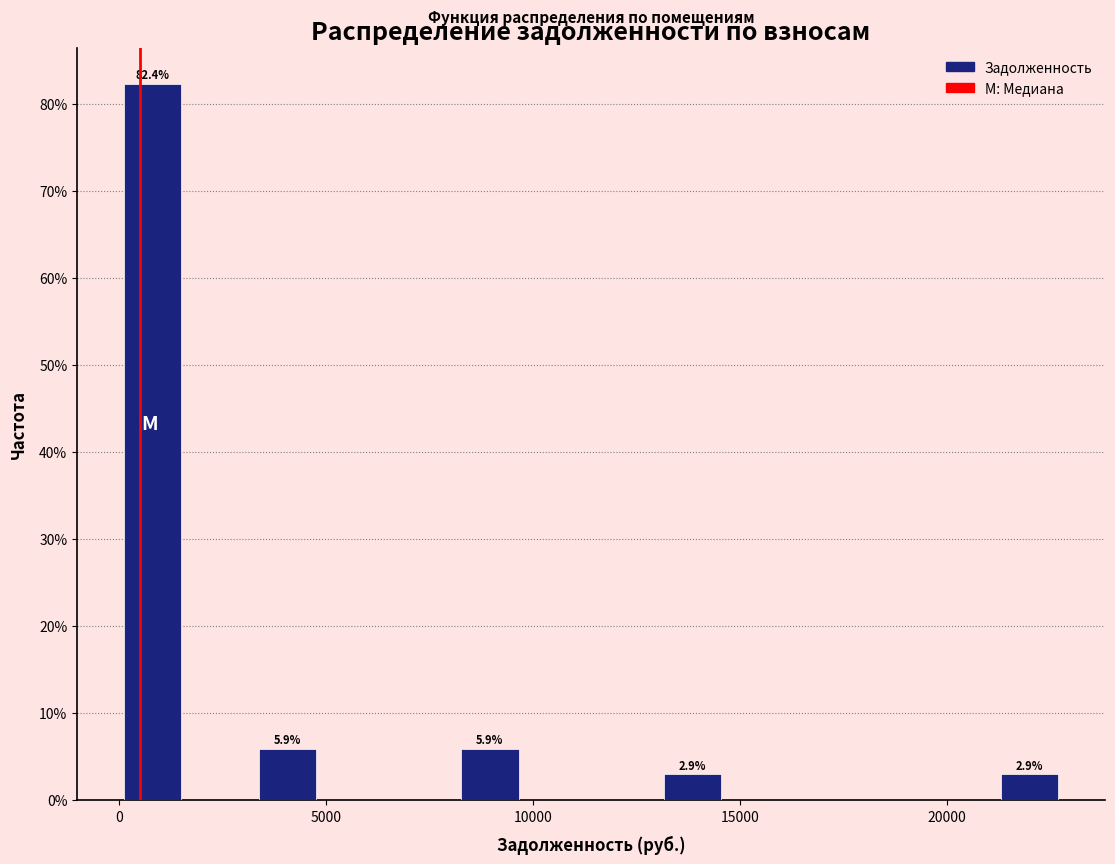

Around what value on the x-axis is the tallest bar? Give the approximate position of its centre, as read against the axis.

1000